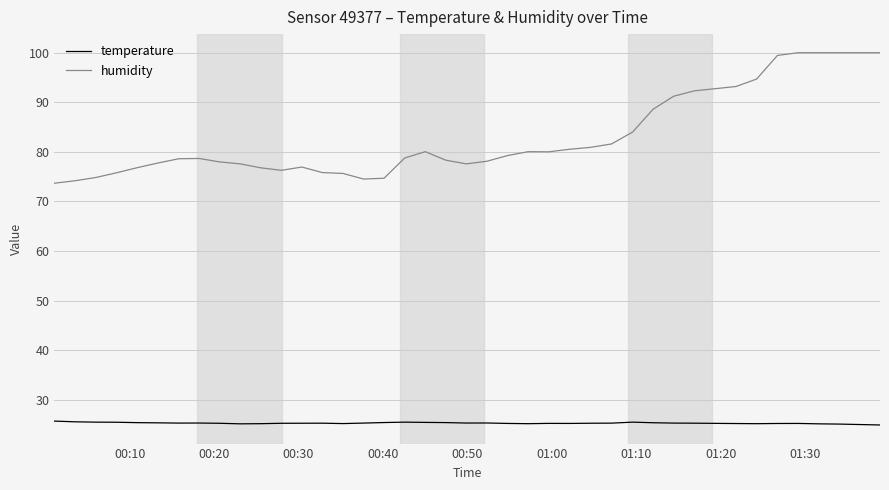

Which series has the largest range (max minus min)?

humidity